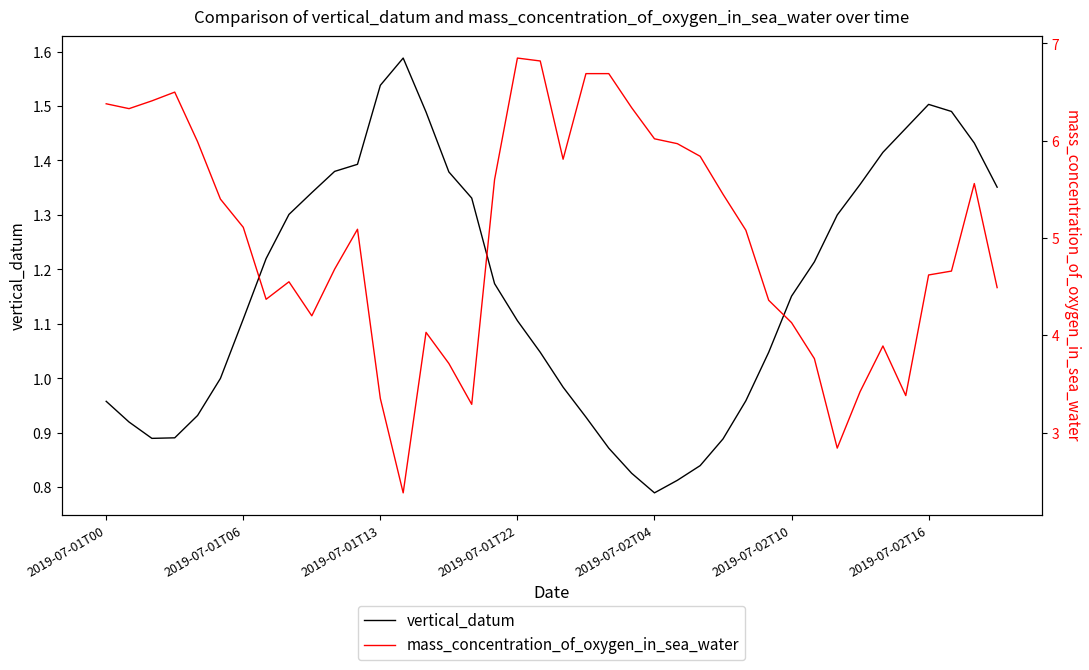

How many lines are shown in the chart?

2